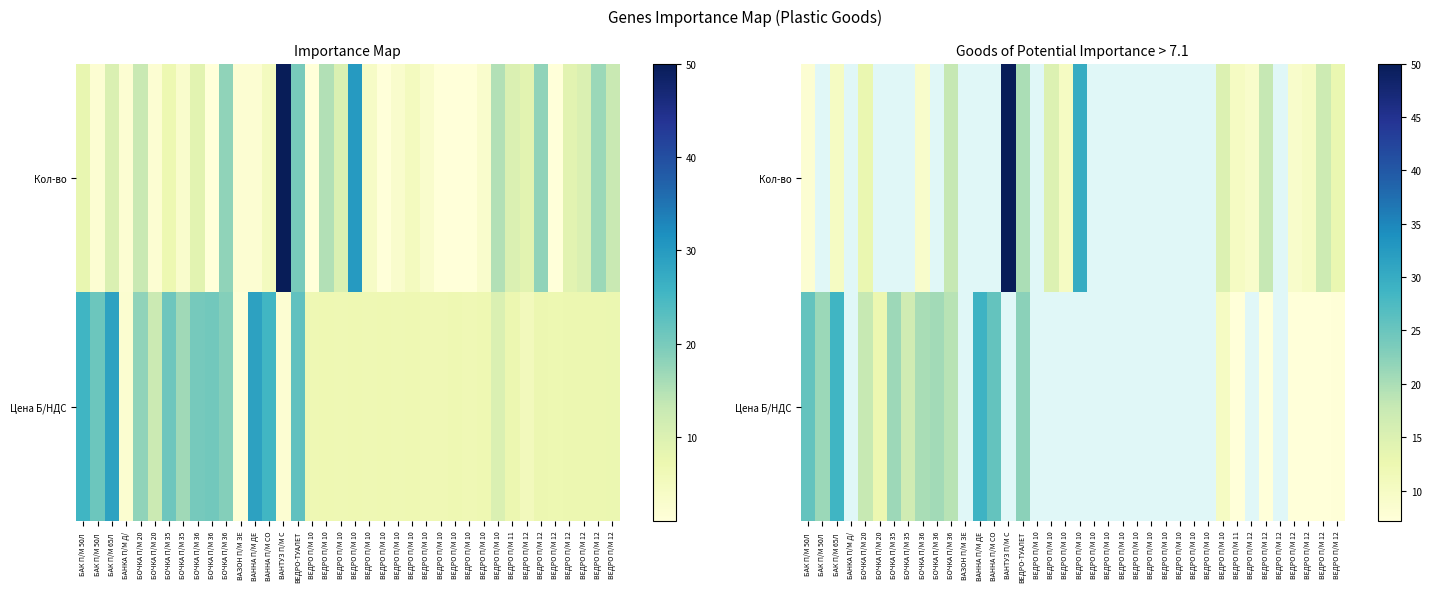

List the series in order of their overall mean, highest first.

Кол-во, Цена Б/НДС